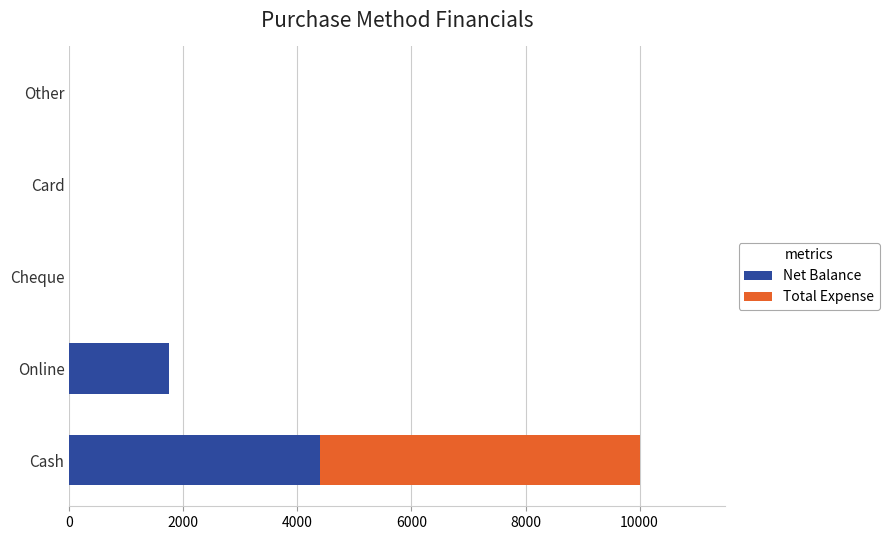

What is the highest value of the Net Balance series?

4400